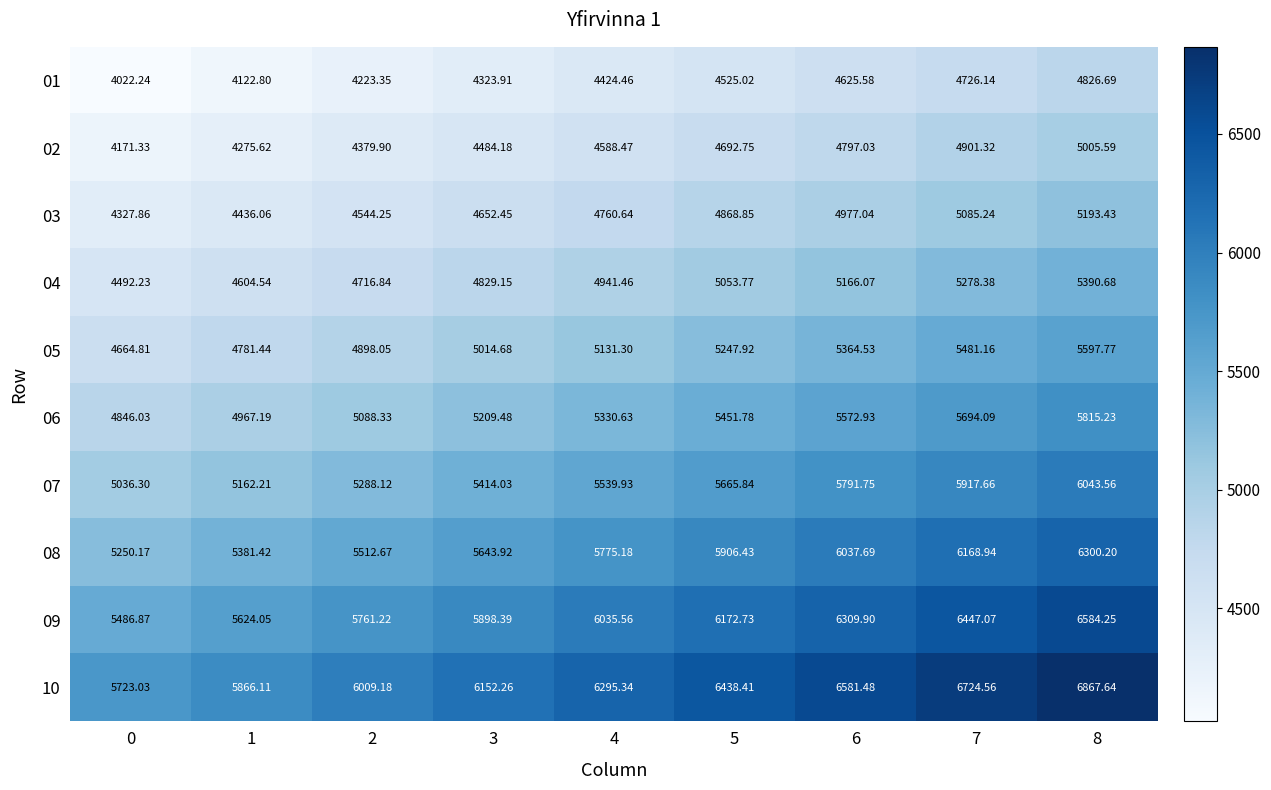

Is the value of 09 at 5 greater than the value of 06 at 6?

Yes